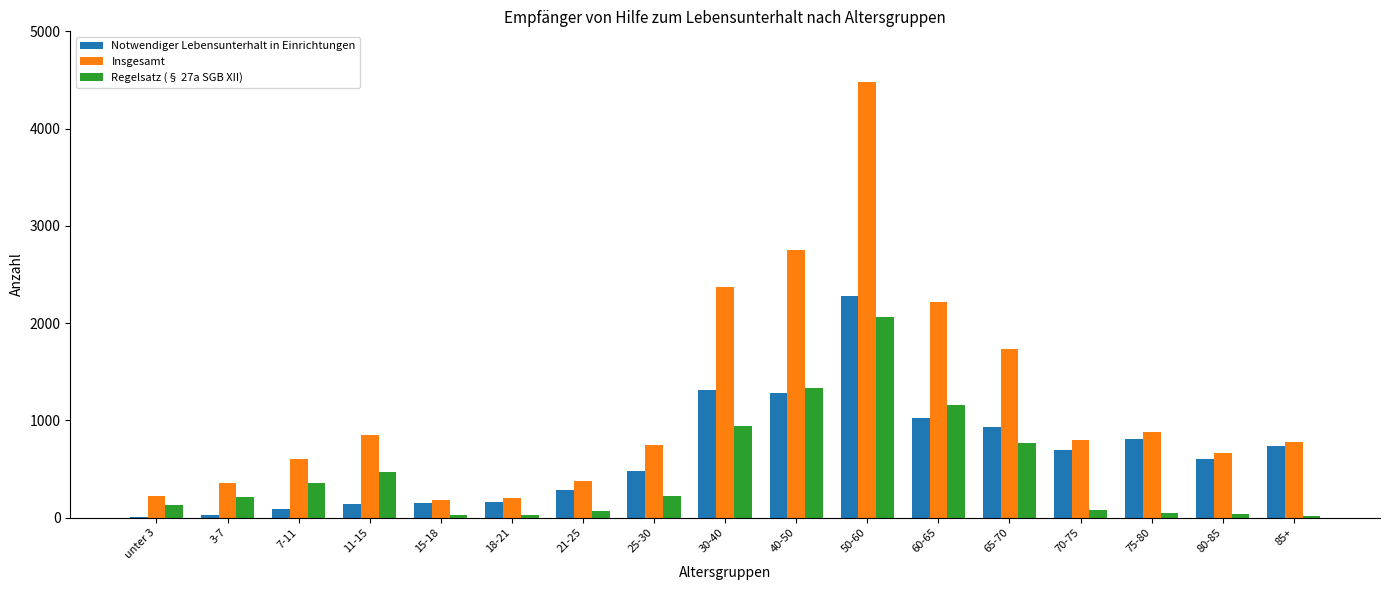

Between 11-15 and 40-50, which series saw the biggest shift?

Insgesamt